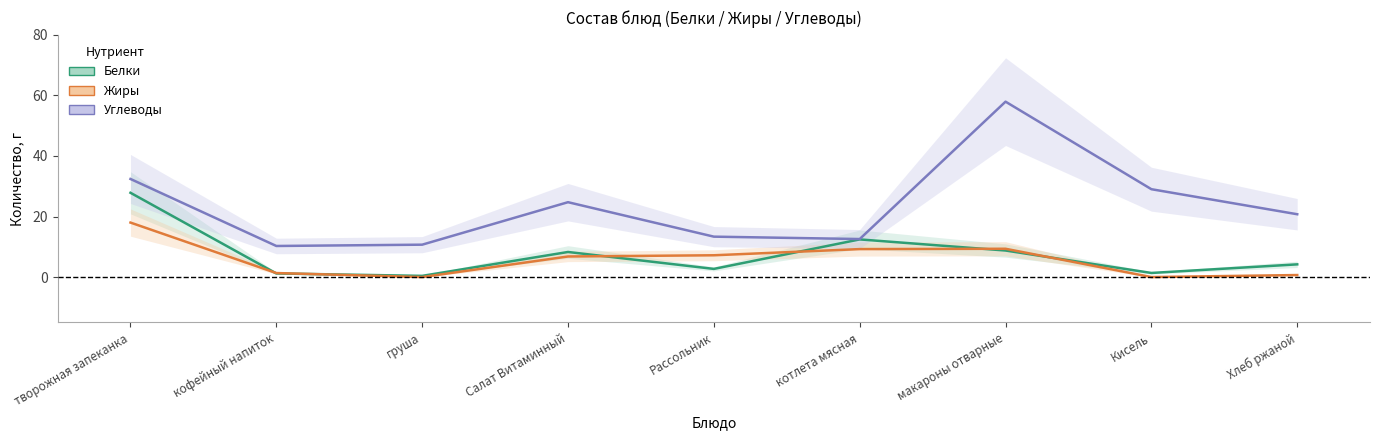

What is the label of the 7th point from the right?

груша